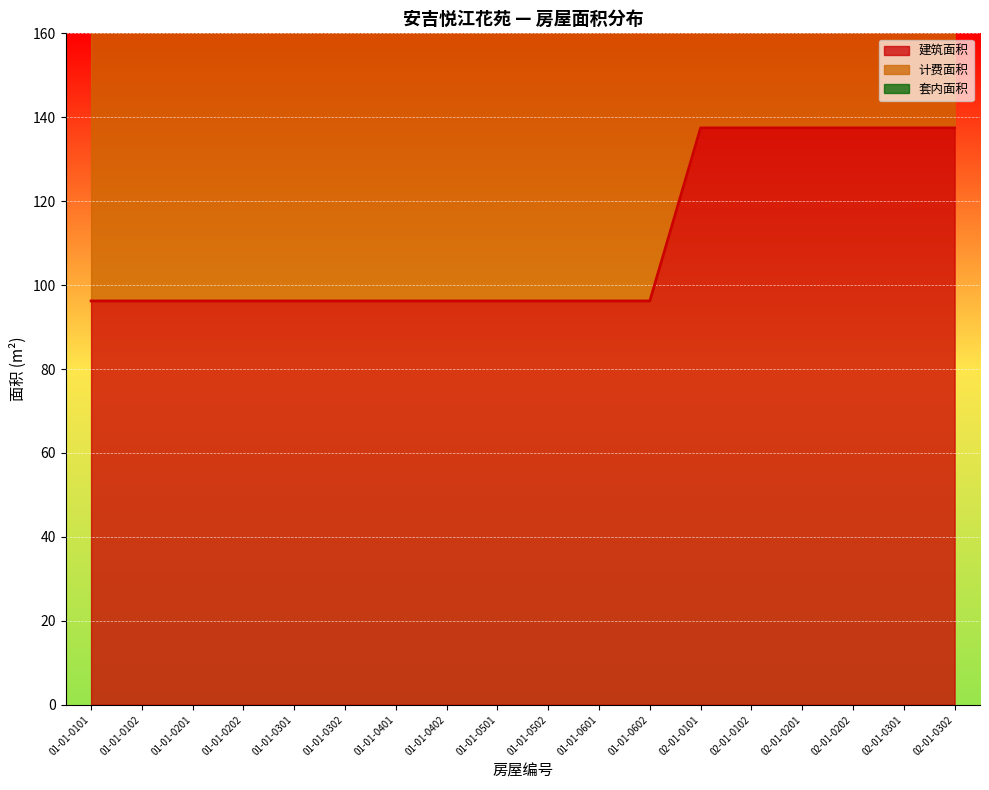

Between 01-01-0201 and 02-01-0302, which series saw the biggest shift?

计费面积